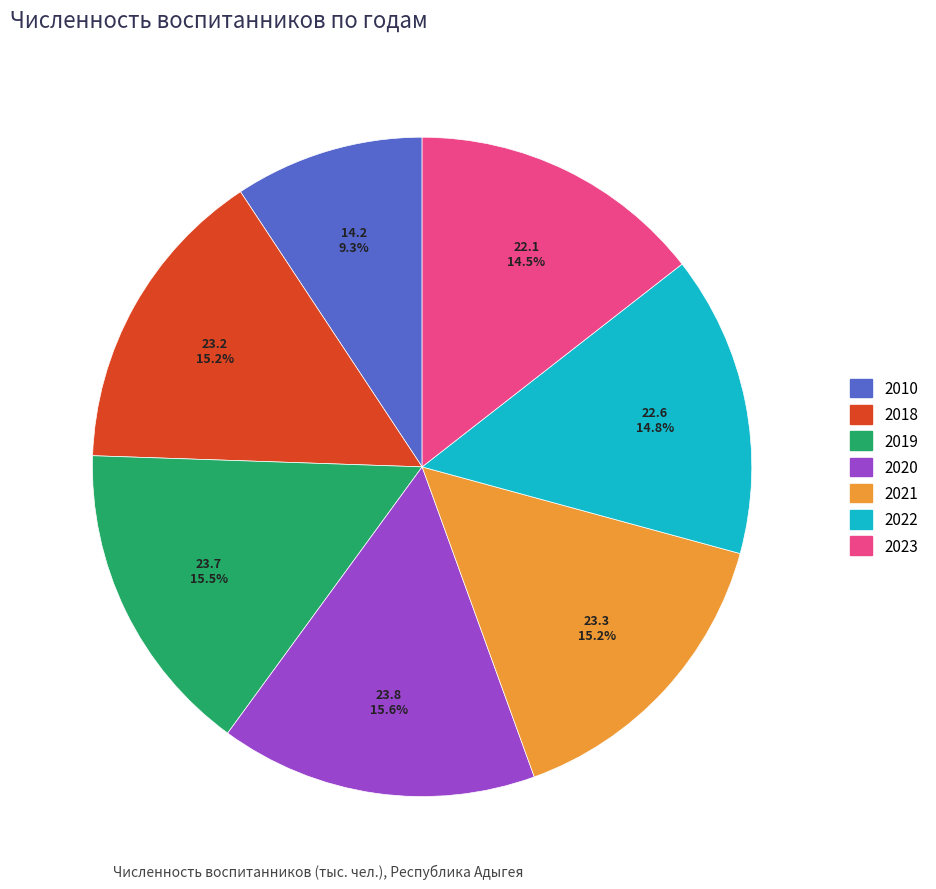

True or false: 2018 accounts for 15% of the total.

True